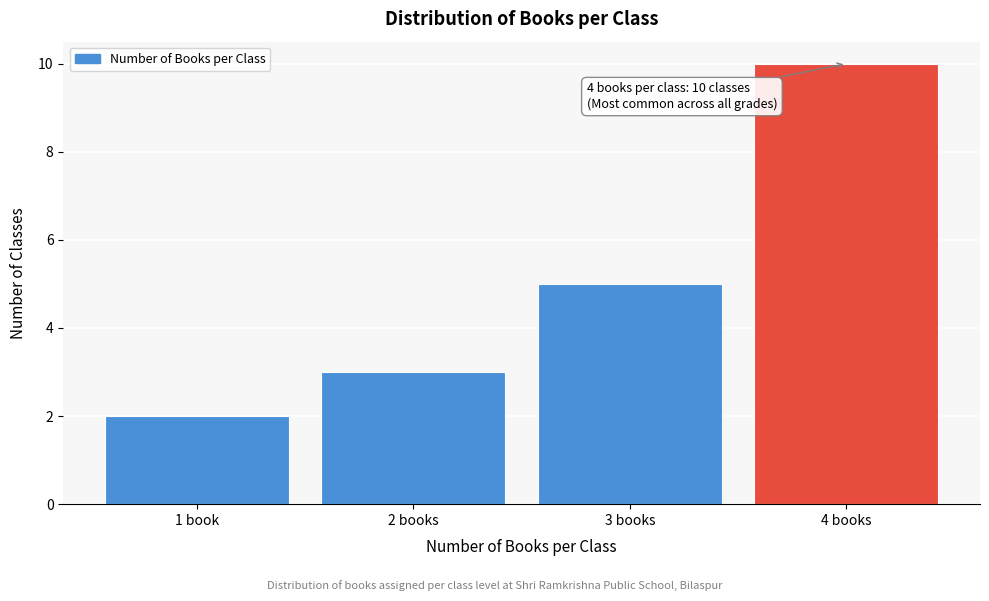

Reading right to left, transcribe all the data shown in this chart.

10	5	3	2